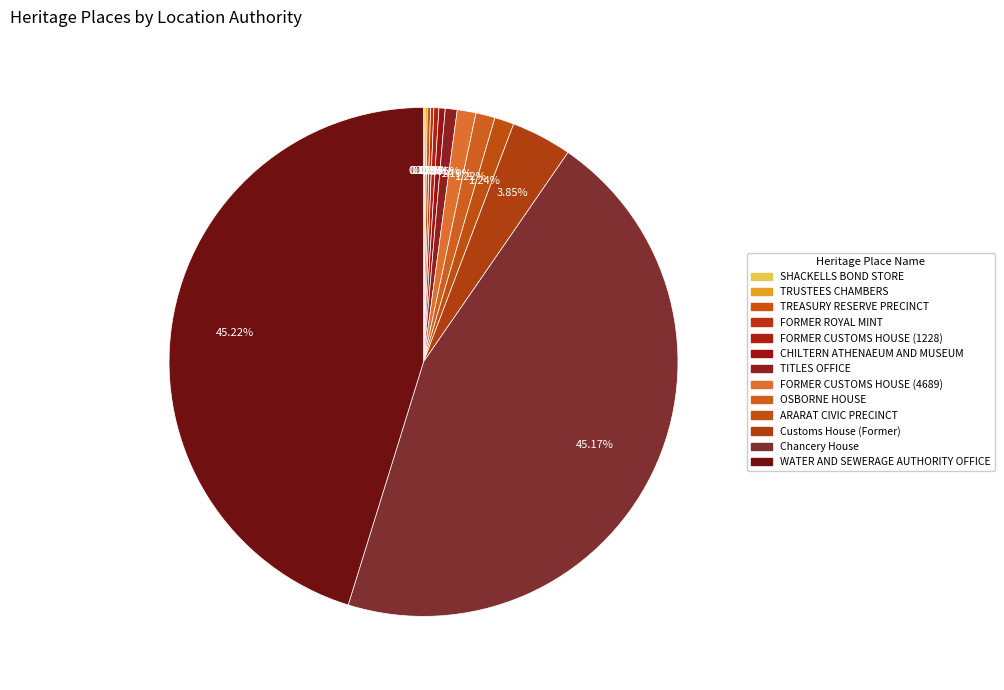

What percentage is the TITLES OFFICE slice, to the nearest percent?

1%